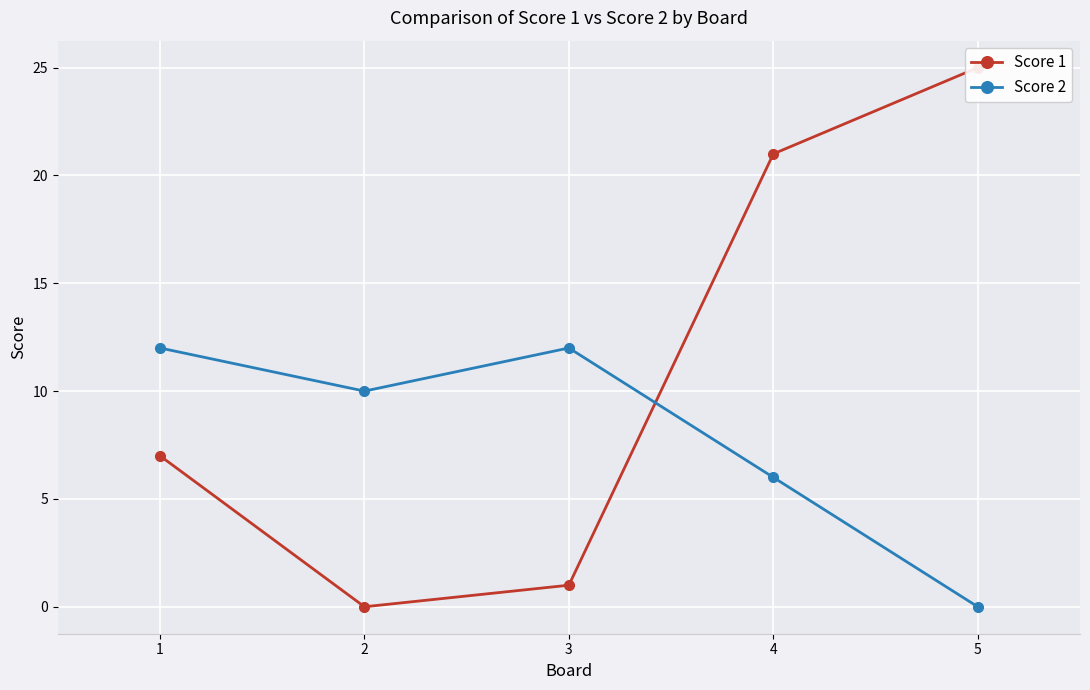

Which label corresponds to the smallest value in the chart?

2